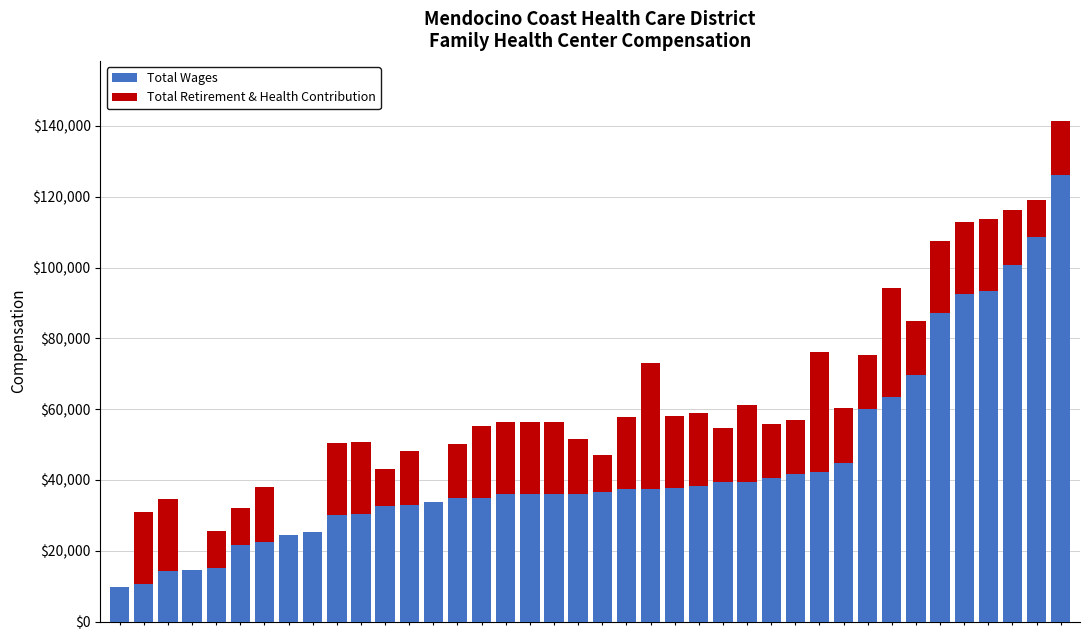

What is the highest value of the Total Wages series?

126017